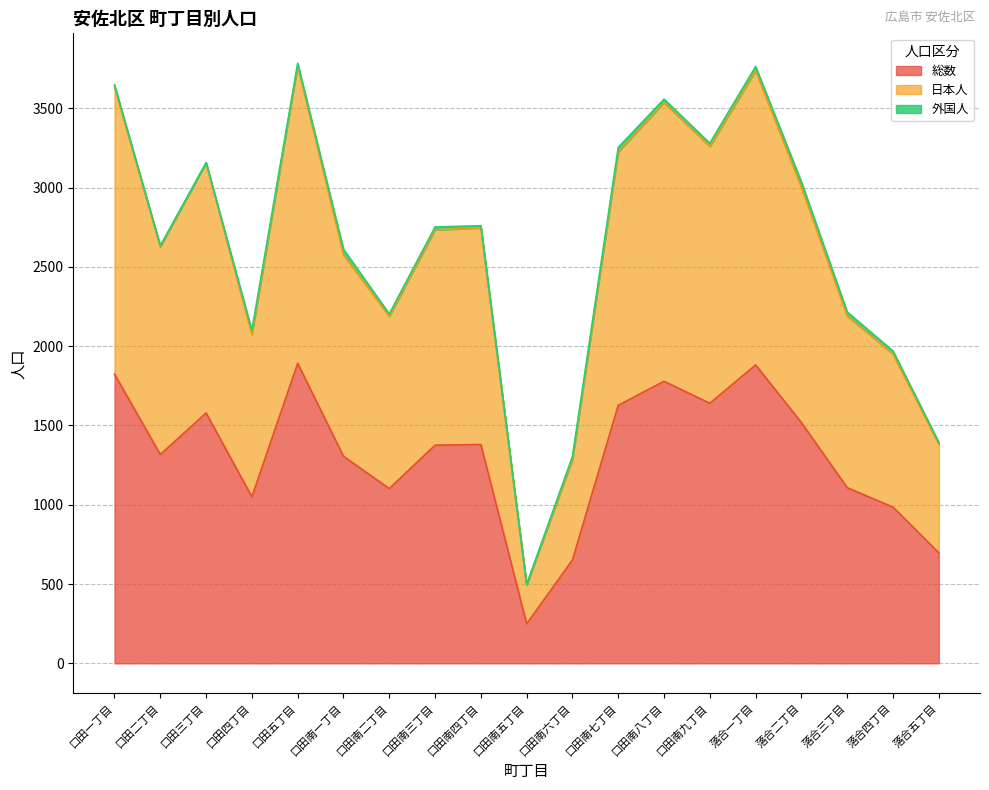

List the labels in order of 総数 value, smallest first.

口田南五丁目, 口田南六丁目, 落合五丁目, 落合四丁目, 口田四丁目, 口田南二丁目, 落合三丁目, 口田南一丁目, 口田二丁目, 口田南三丁目, 口田南四丁目, 落合二丁目, 口田三丁目, 口田南七丁目, 口田南九丁目, 口田南八丁目, 口田一丁目, 落合一丁目, 口田五丁目